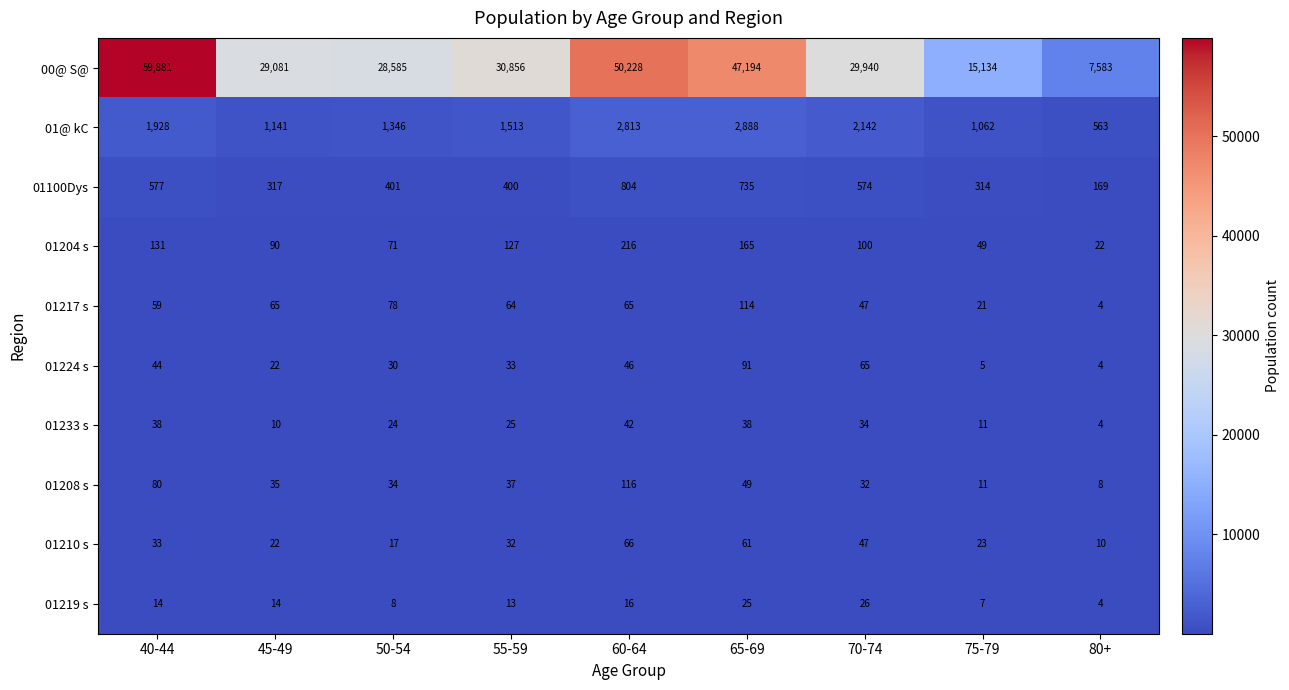

Which series has the largest total across all categories?

00@ S@